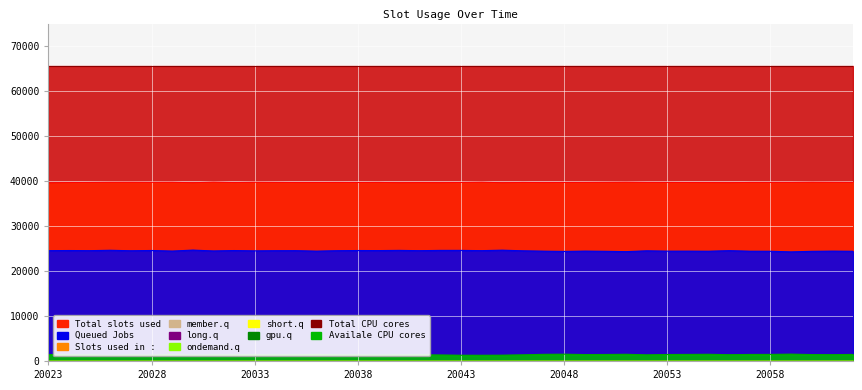

Count the number of categories in the chart.

40